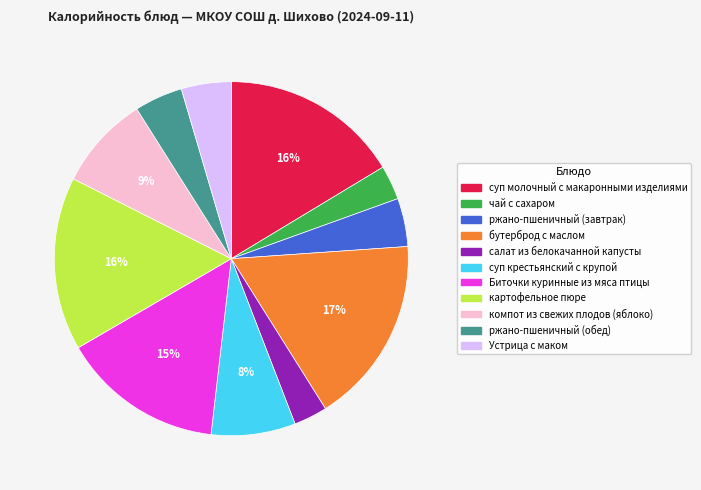

To the nearest percent, what percentage of the pie is салат из белокачанной капусты?

3%